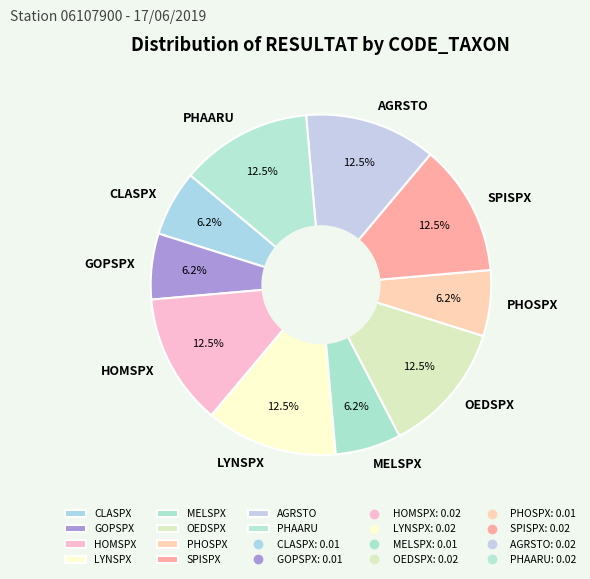

How many segments does this pie chart have?

10